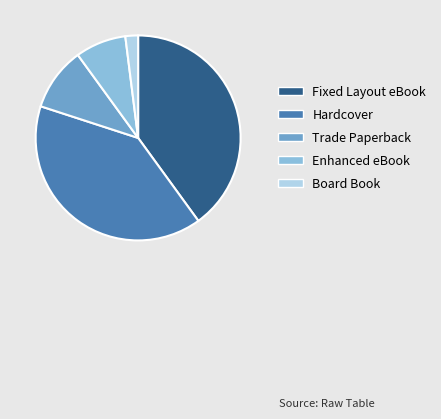

Combined, do Trade Paperback and Board Book account for over 50%?

No